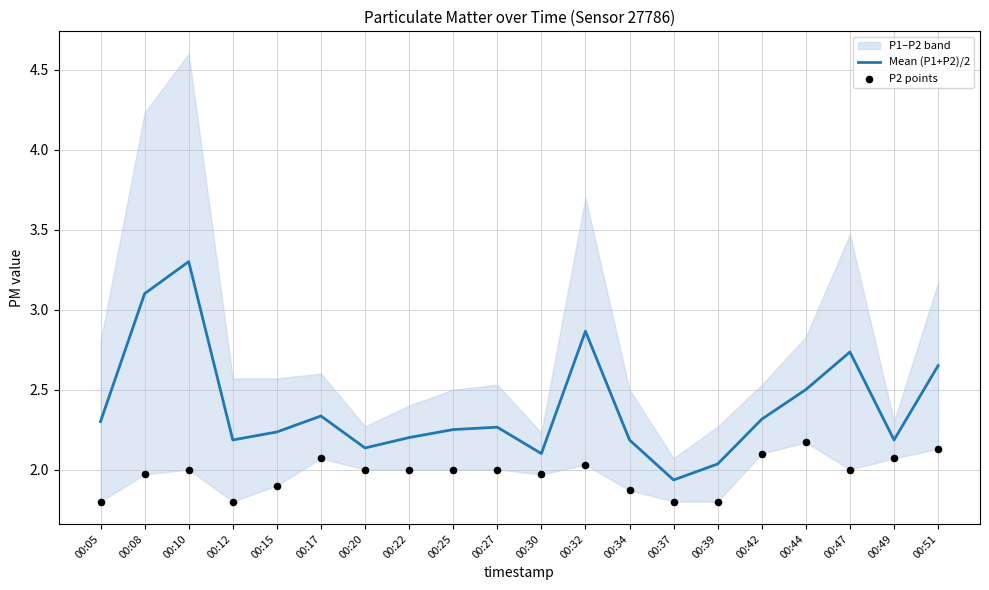

At how many categories does at least one series exceed 3?

2